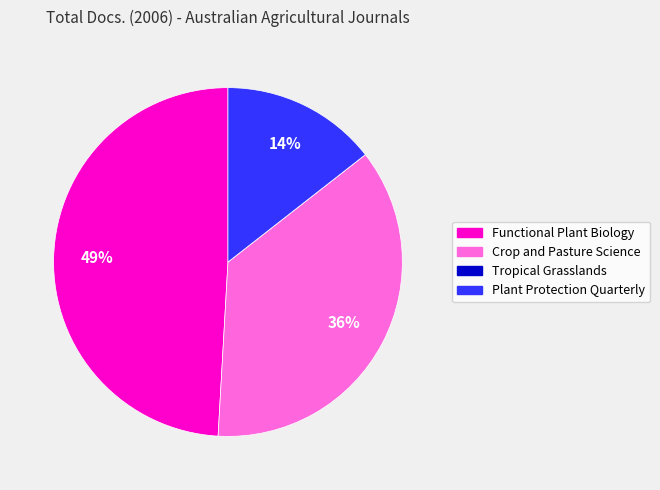

Which slice is the largest?

Functional Plant Biology